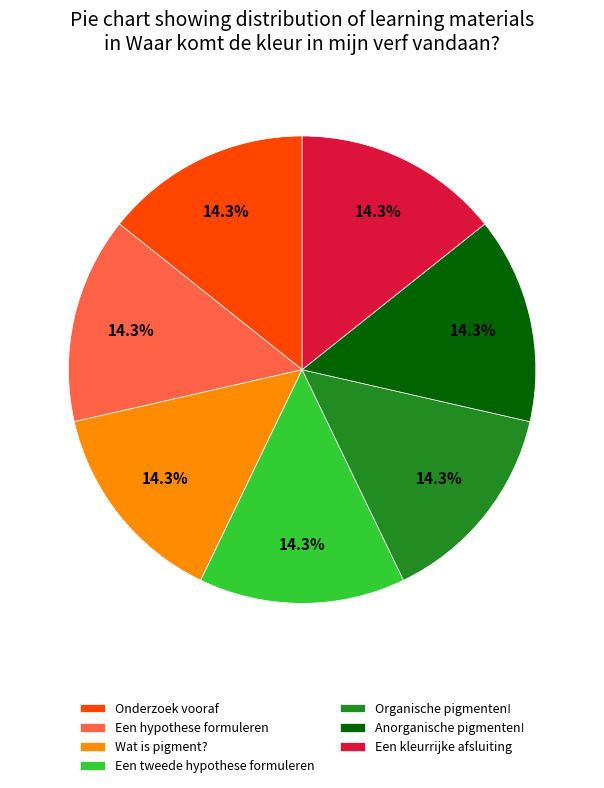

Count the number of slices in the pie.

7